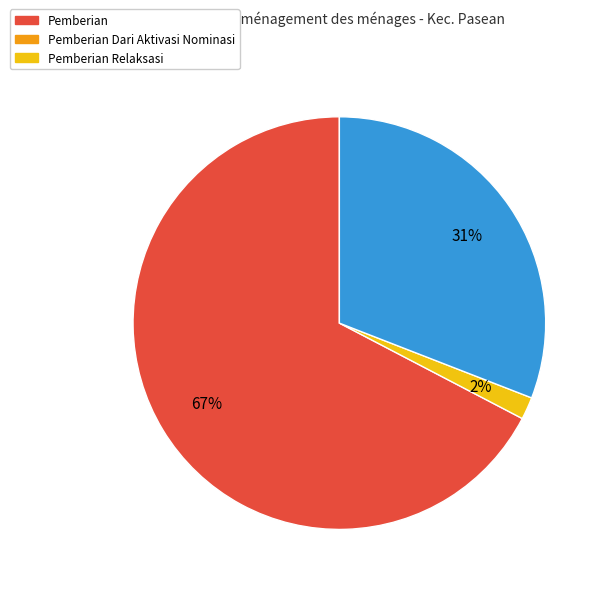

Between Pemberian Relaksasi and Pemberian Dari Aktivasi Nominasi, which is larger?

Pemberian Relaksasi